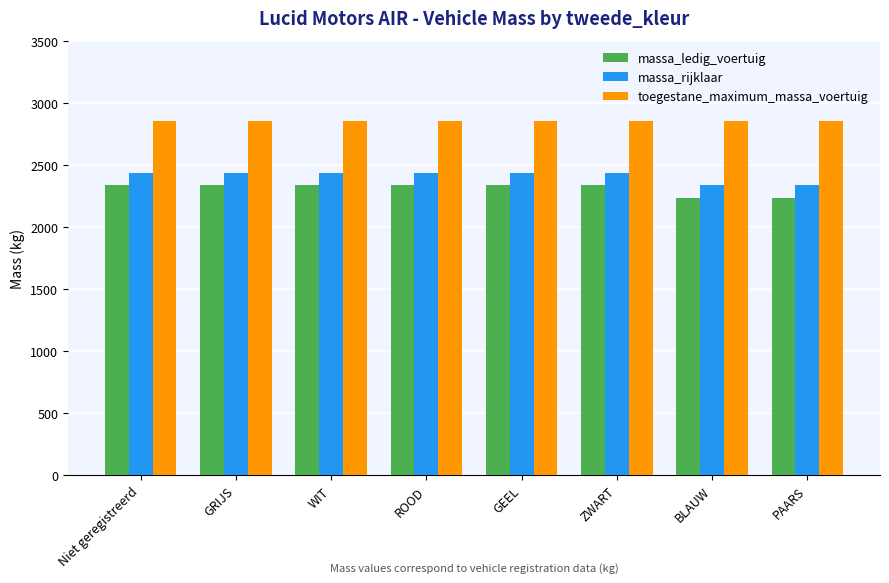

What position from the left is PAARS?

8